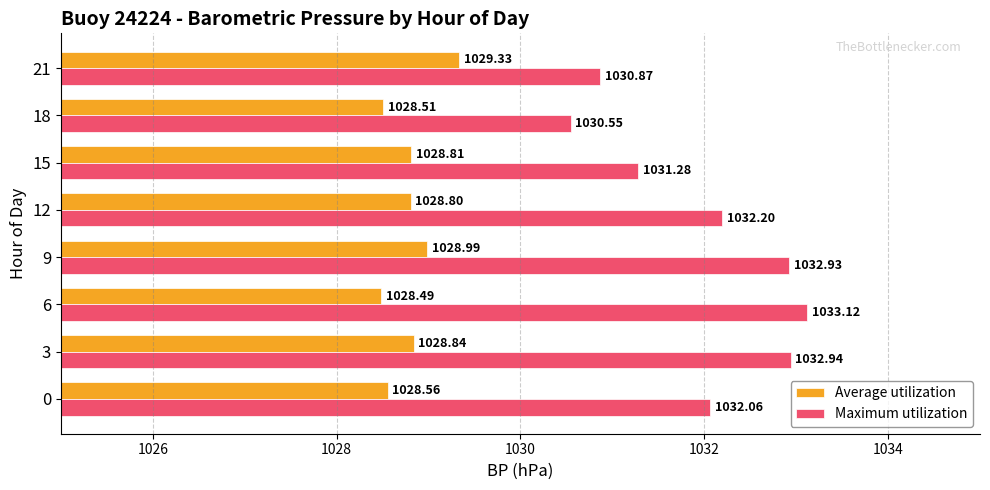

What is the maximum value shown in the chart?

1033.1